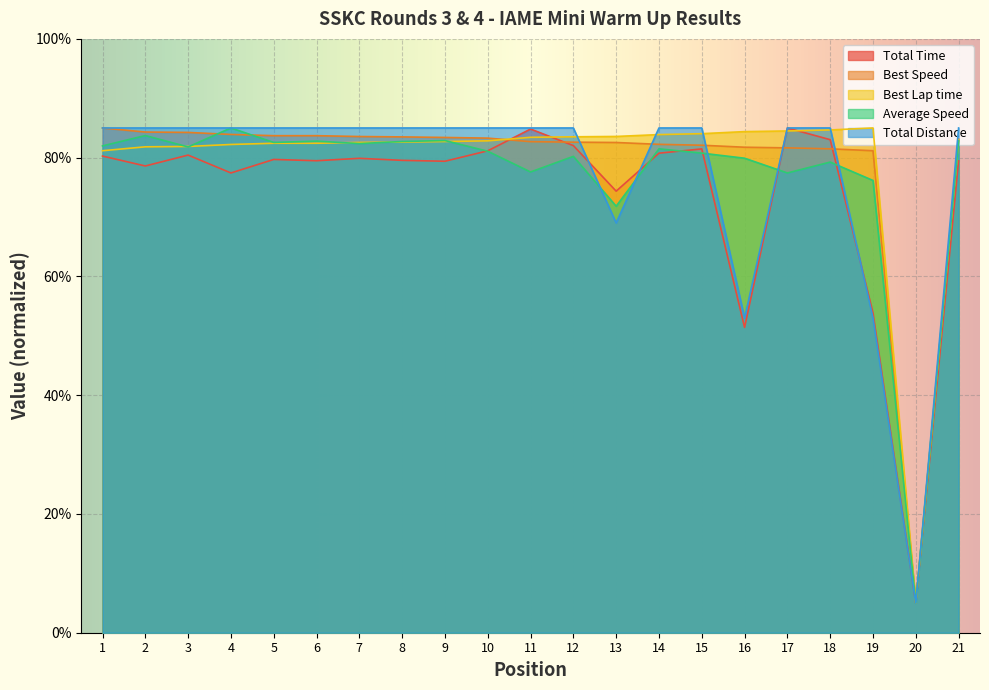

Reading left to right, list all the values displayed in this chart.

Total Time: 1=80.3	2=78.6	3=80.4	4=77.4	5=79.7	6=79.5	7=79.9	8=79.5	9=79.4	10=81.2	11=84.8	12=82.0	13=74.4	14=80.8	15=81.5	16=51.4	17=85.0	18=83.0	19=53.9	20=5.0	21=79.5
Best Speed: 1=85.0	2=84.3	3=84.3	4=83.9	5=83.7	6=83.7	7=83.6	8=83.5	9=83.4	10=83.3	11=82.7	12=82.6	13=82.6	14=82.2	15=82.1	16=81.8	17=81.6	18=81.5	19=81.2	20=5.0	21=83.1
Best Lap time: 1=81.2	2=81.8	3=81.9	4=82.2	5=82.4	6=82.4	7=82.6	8=82.6	9=82.7	10=82.8	11=83.4	12=83.5	13=83.6	14=83.9	15=84.0	16=84.4	17=84.5	18=84.7	19=85.0	20=5.0	21=83.0
Average Speed: 1=82.0	2=83.7	3=81.8	4=85.0	5=82.6	6=82.8	7=82.4	8=82.7	9=82.9	10=81.1	11=77.6	12=80.2	13=71.8	14=81.5	15=80.8	16=79.9	17=77.4	18=79.3	19=76.2	20=5.0	21=82.8
Total Distance: 1=85.0	2=85.0	3=85.0	4=85.0	5=85.0	6=85.0	7=85.0	8=85.0	9=85.0	10=85.0	11=85.0	12=85.0	13=69.0	14=85.0	15=85.0	16=53.0	17=85.0	18=85.0	19=53.0	20=5.0	21=85.0